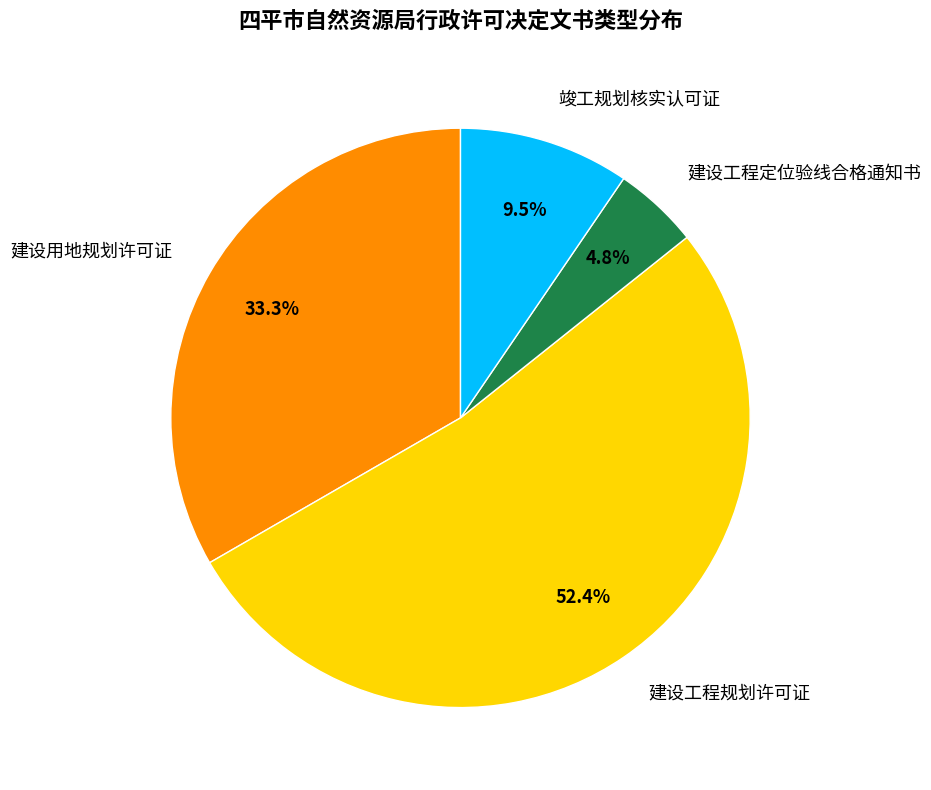

Does 建设用地规划许可证 account for over 50% of the chart?

No